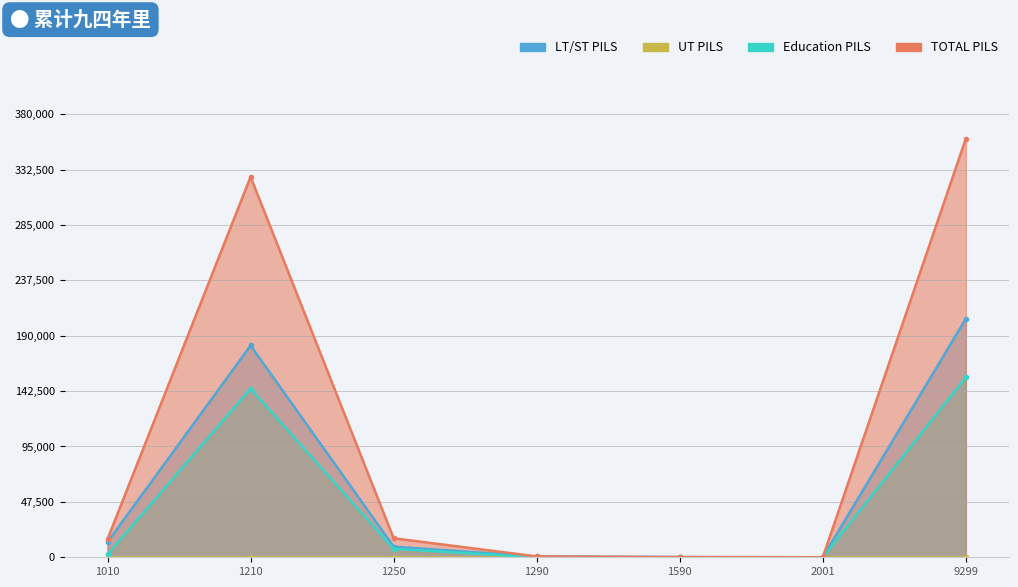

How many values in LT/ST PILS are above zero?

6